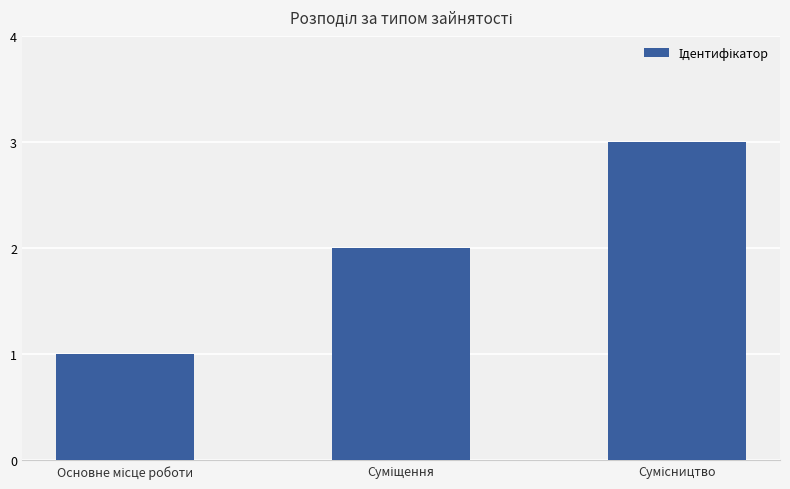

How many values are below 2?

1